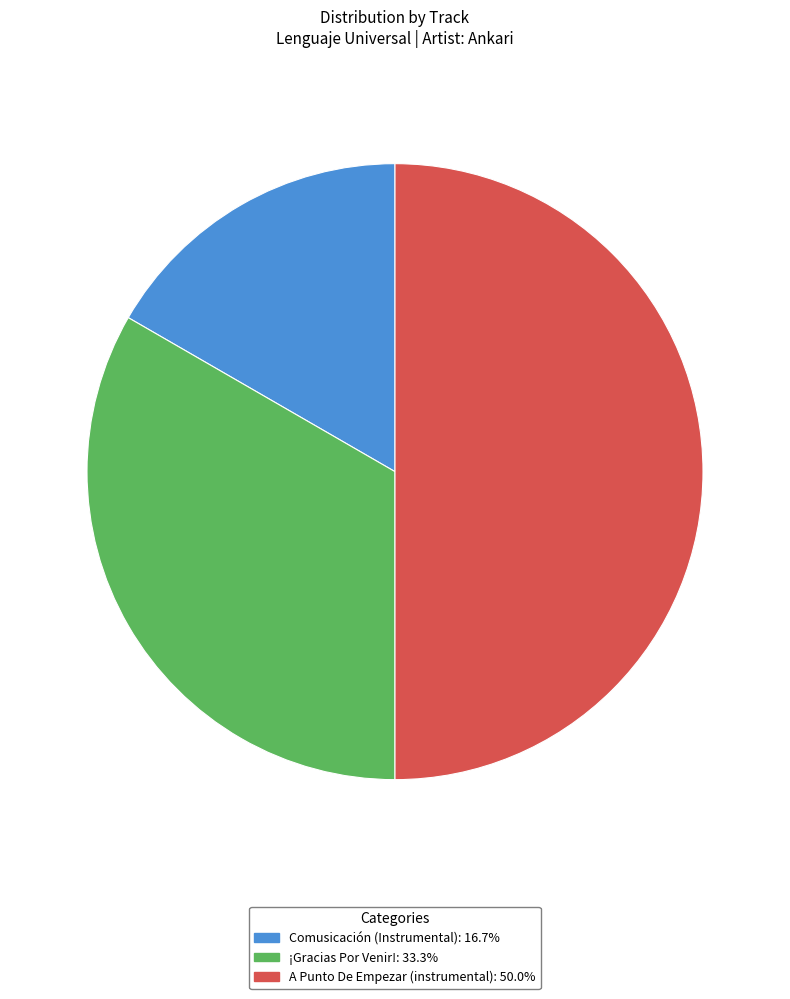

Is Comusicación (Instrumental) the majority of the pie?

No